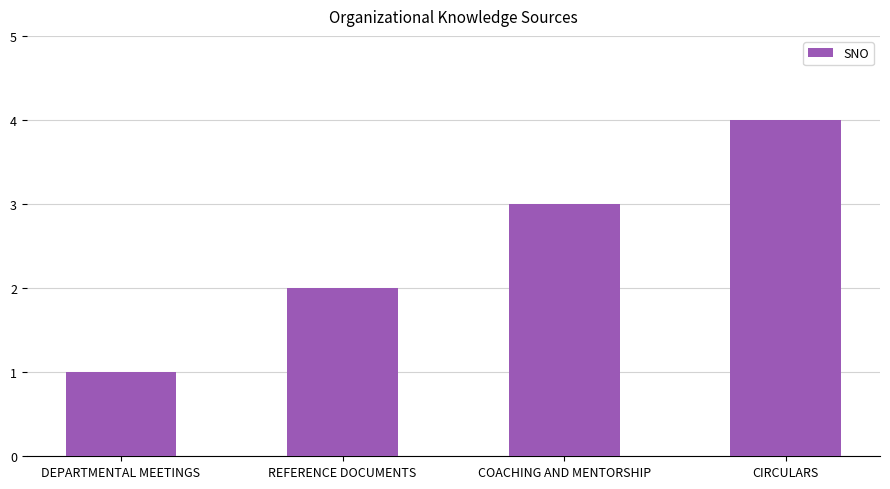

What is the sum of all values?

10